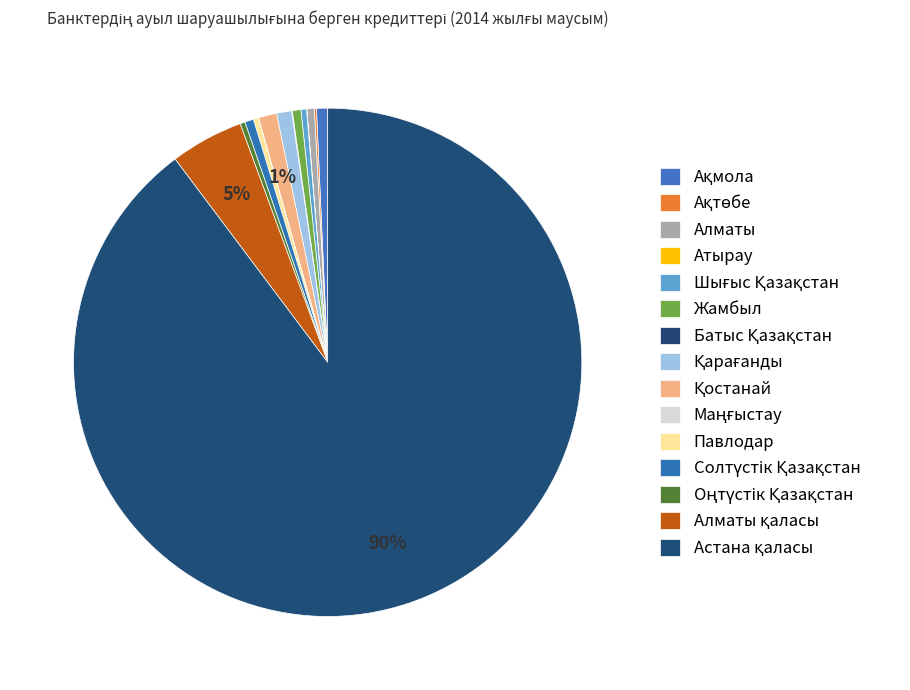

What is the largest slice in the pie chart?

Астана қаласы